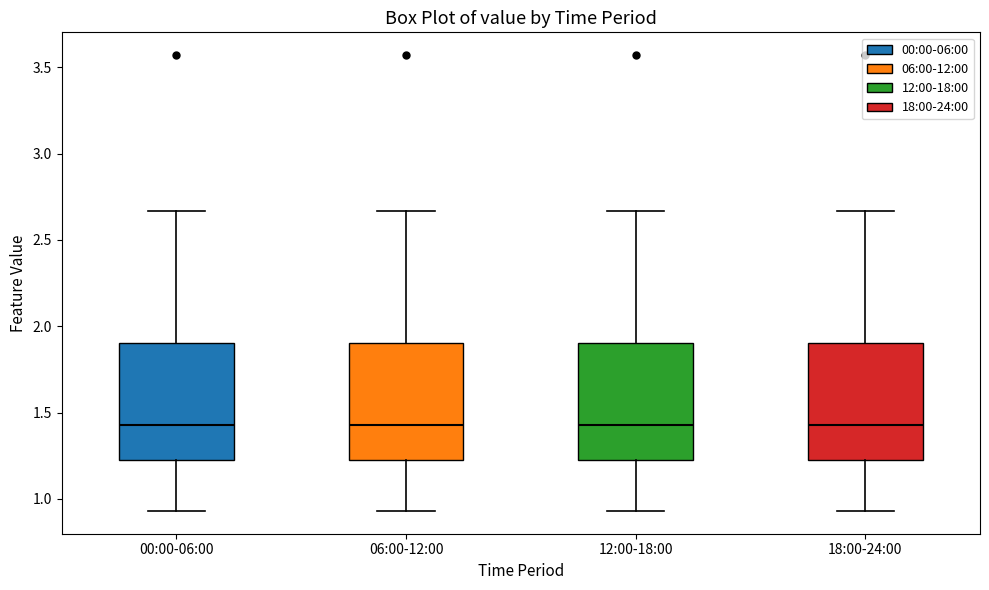

Reading left to right, read every box against the y-axis: the position of its median line, the range the box covers, and the ends of its whiskers. The values are not printed on the chart, so give them approximately, as read against the axis.

00:00-06:00: median 1.45, box 1.20 to 1.90, whiskers 0.95 to 2.65
06:00-12:00: median 1.45, box 1.20 to 1.90, whiskers 0.95 to 2.65
12:00-18:00: median 1.45, box 1.20 to 1.90, whiskers 0.95 to 2.65
18:00-24:00: median 1.45, box 1.20 to 1.90, whiskers 0.95 to 2.65